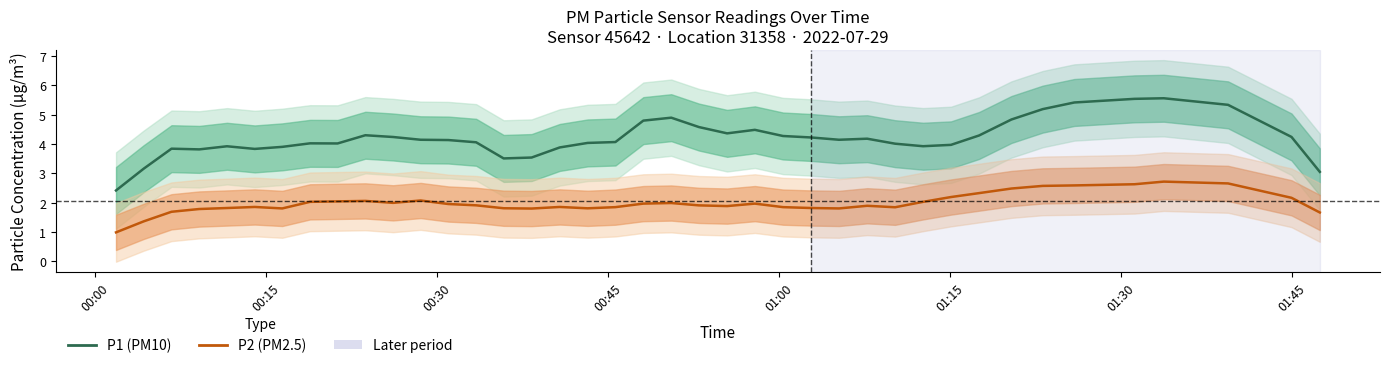

Is this an area chart (filled region under the line)?

No